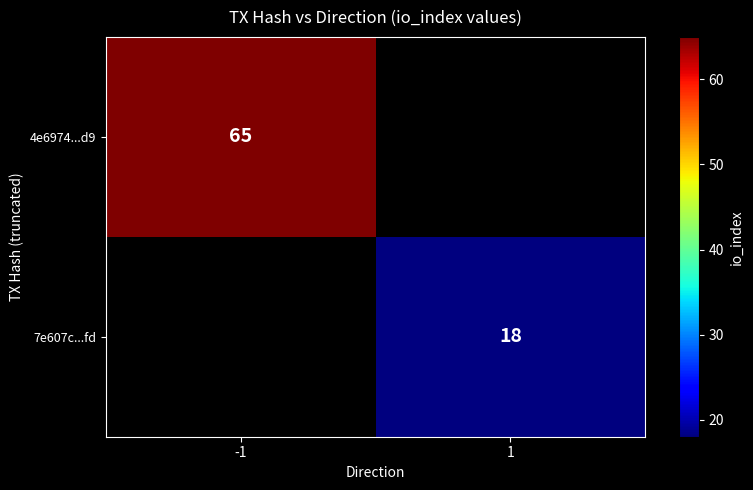

True or false: 7e607c...fd has a value of 18 at 1.

True